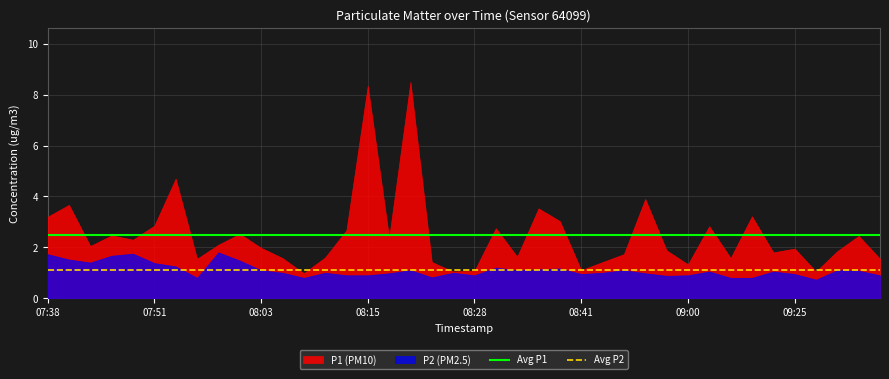

Which series has the largest total across all categories?

P1 (PM10)